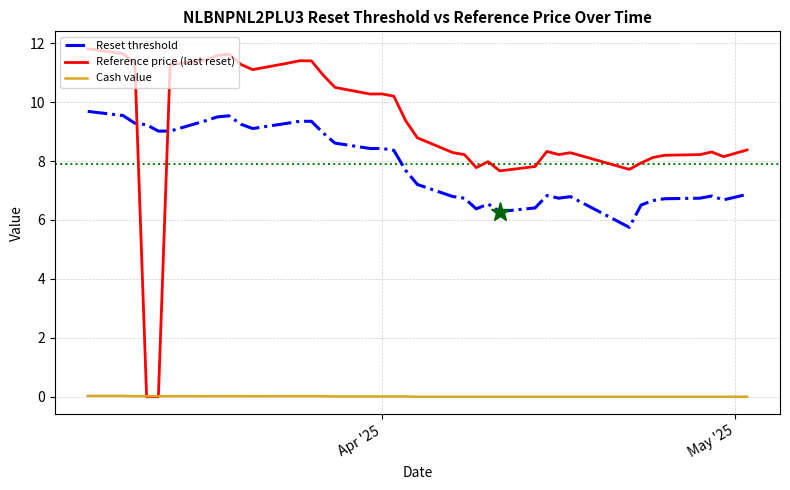

What is the minimum value for Reset threshold?

5.7